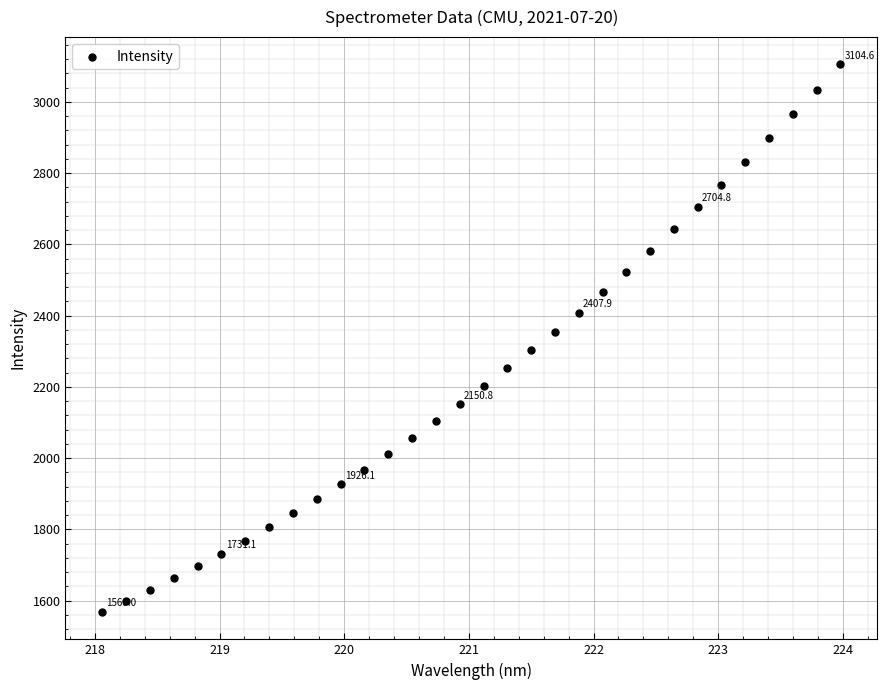

What is the range of Y values (max minus min)?

1536.7